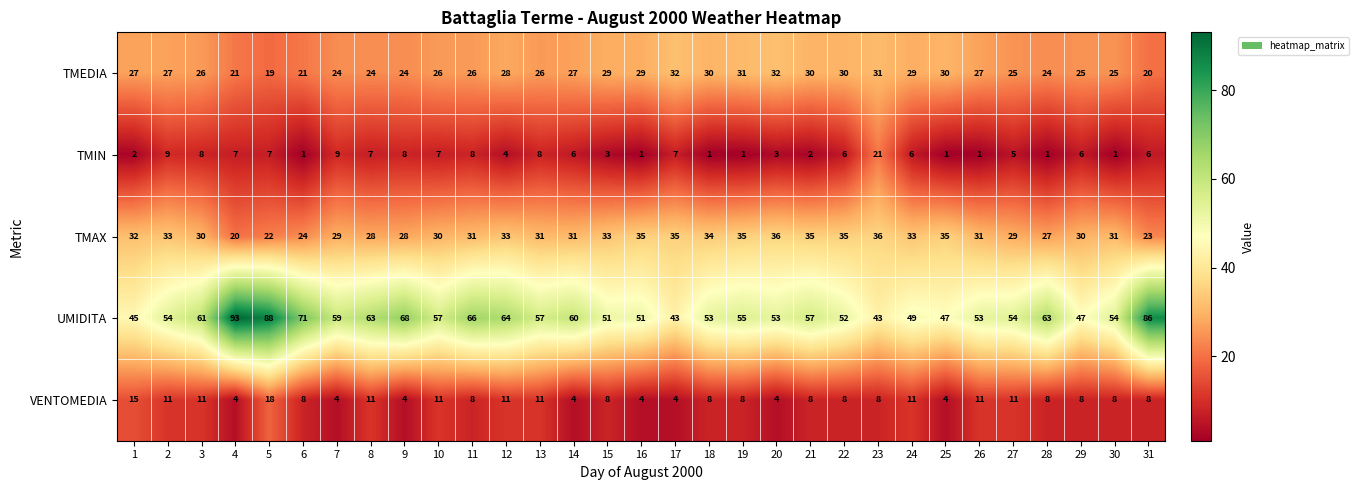

Rank the series at 17 from lowest to highest value.

VENTOMEDIA, TMIN, TMEDIA, TMAX, UMIDITA